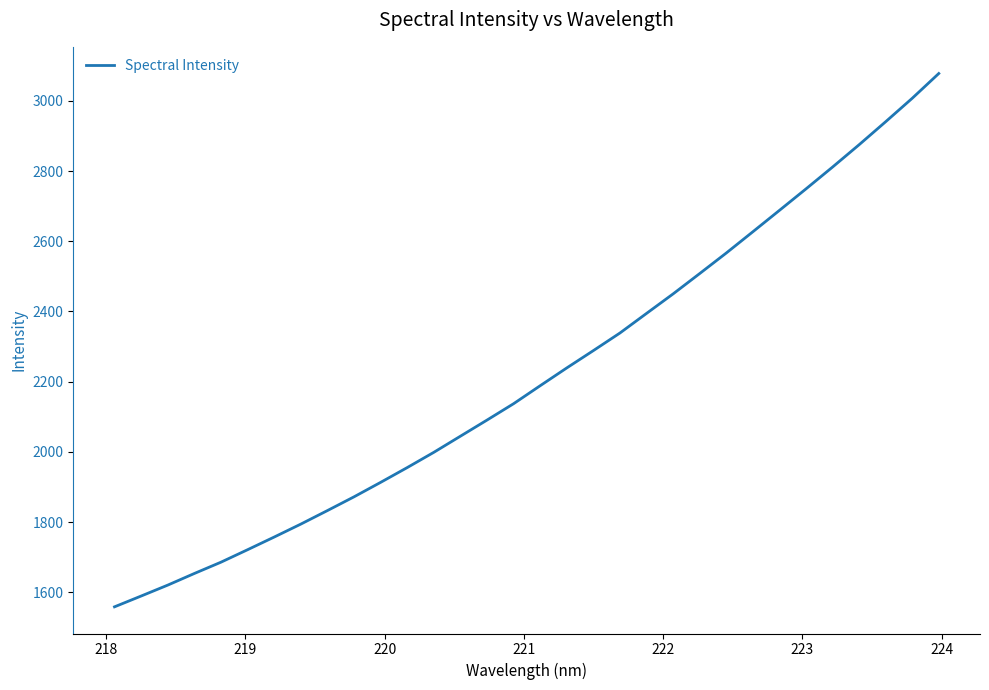

What is the maximum value shown in the chart?

3078.0